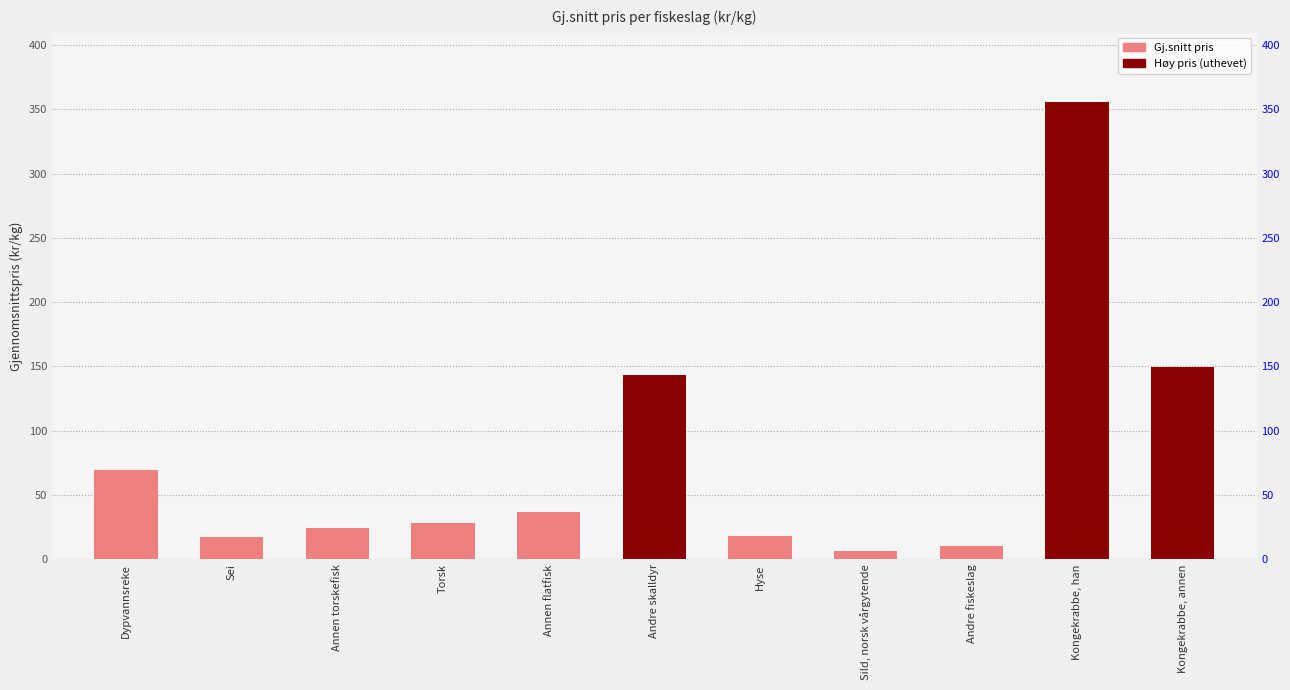

Reading right to left, what are all the values shown in this chart?

Kongekrabbe, annen=149.9	Kongekrabbe, han=356.0	Andre fiskeslag=10.1	Sild, norsk vårgytende=6.5	Hyse=17.8	Andre skalldyr=143.6	Annen flatfisk=37.2	Torsk=28.4	Annen torskefisk=24.1	Sei=17.8	Dypvannsreke=69.8